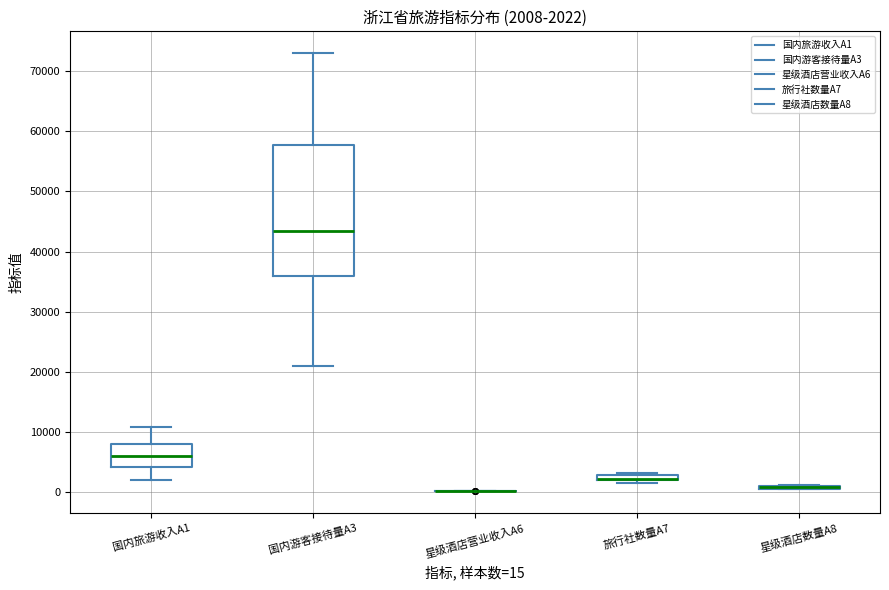

Which box is the tallest, from its lower edge to its upper edge?

国内游客接待量A3